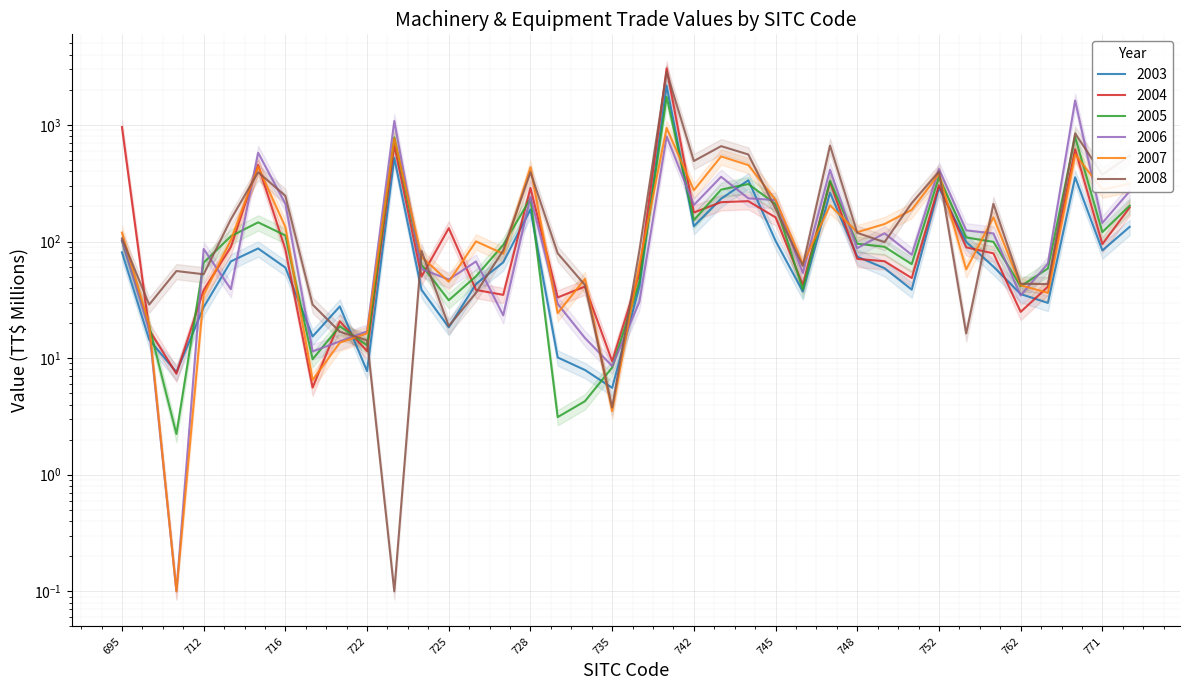

Which series ends up on top after the final intersection of 2004 and 2006?

2006